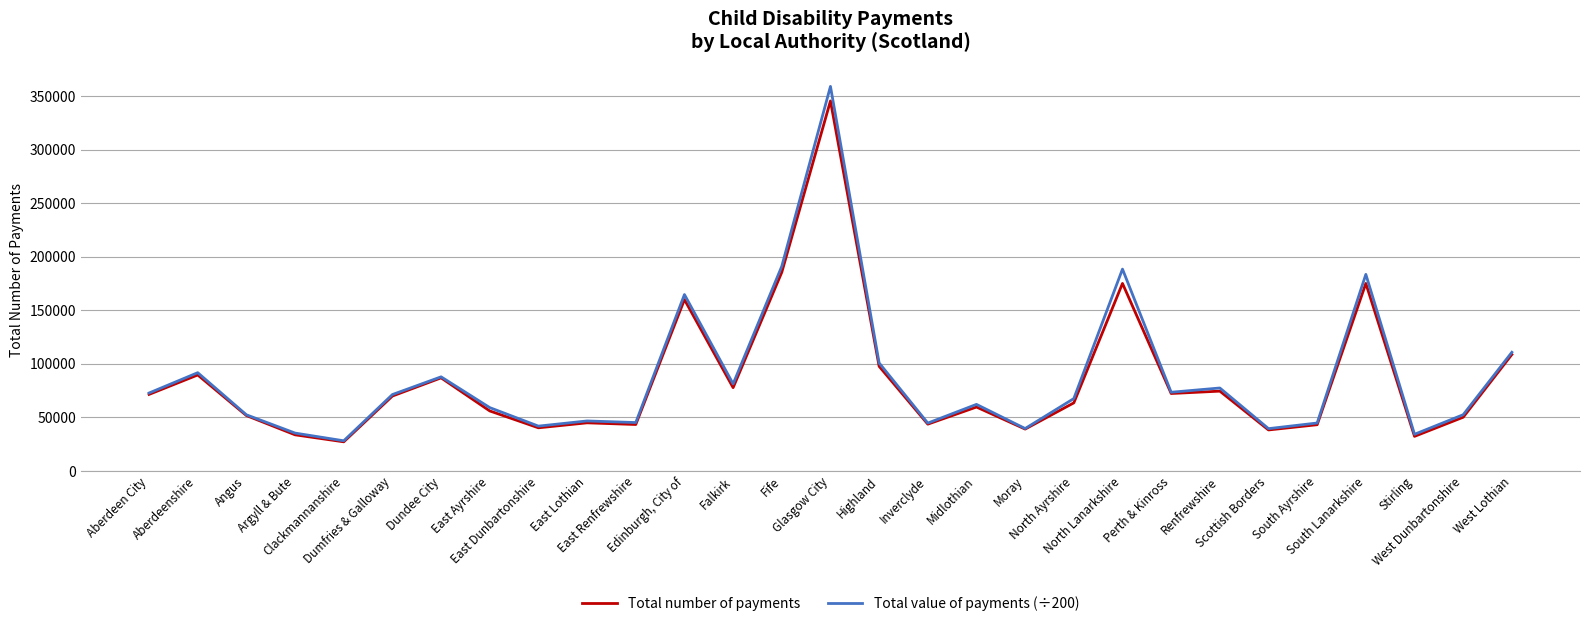

True or false: Total value of payments (÷200) has more than 0 points higher than both neighbors.

True